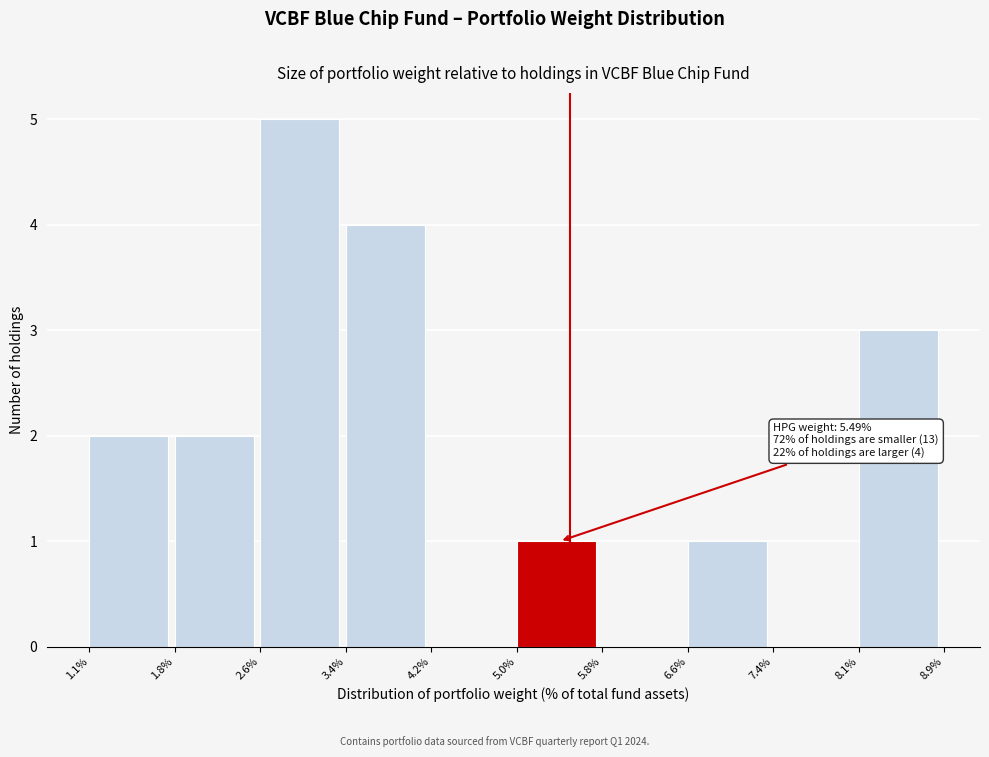

Reading left to right, extract all data points from this chart.

1.1%=2	1.8%=2	2.6%=5	3.4%=4	4.2%=0	5.0%=1	5.8%=0	6.6%=1	7.4%=0	8.1%=3